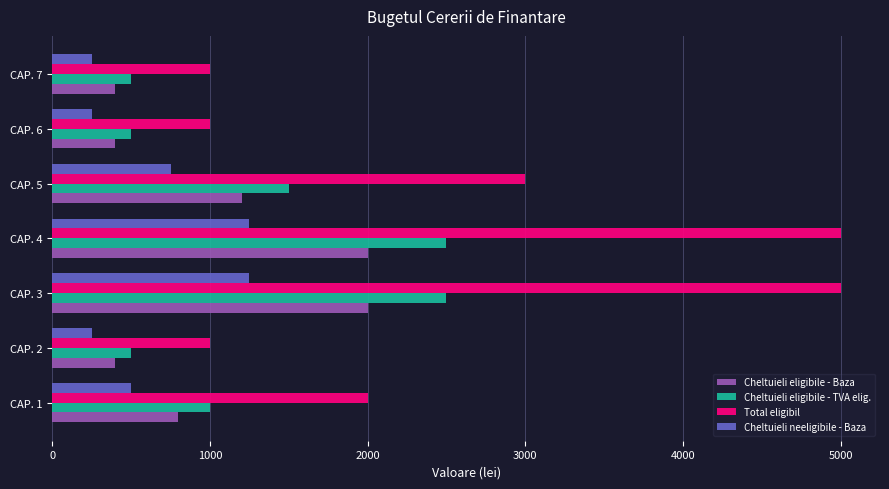

Is the value of Cheltuieli eligibile - TVA elig. at CAP. 2 greater than the value of Total eligibil at CAP. 5?

No